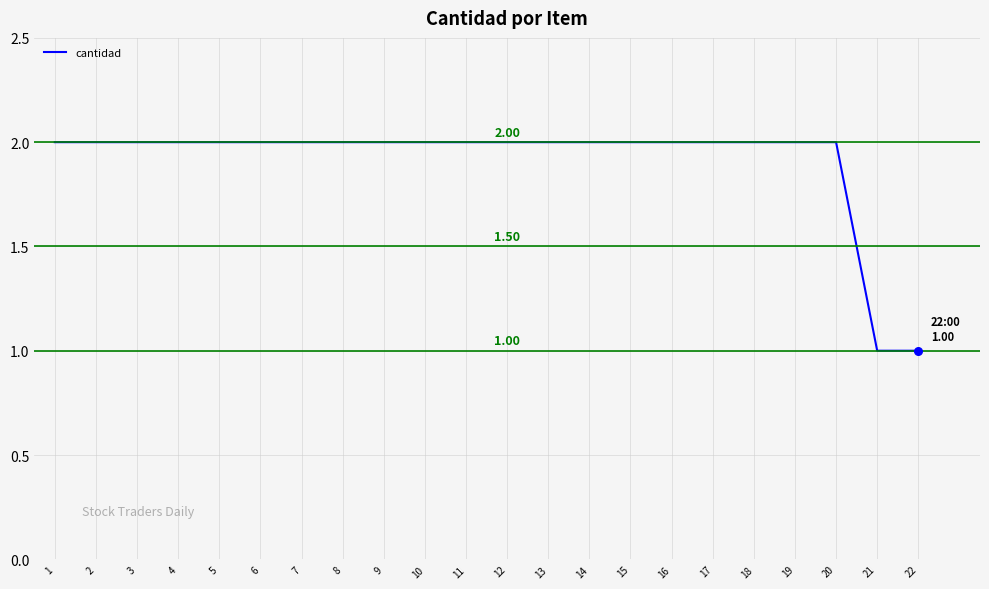

Between 22 and 13, which is larger?

13